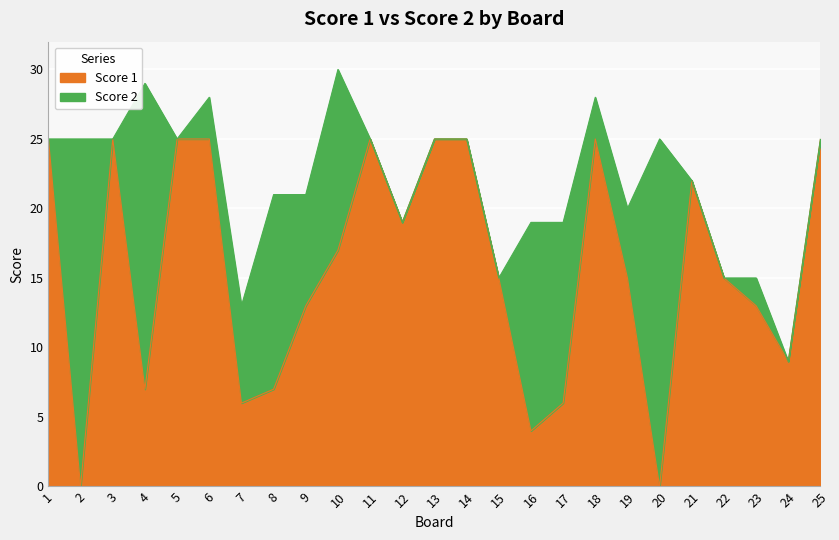

The chart shows a value of 10 at 10. True or false?

False